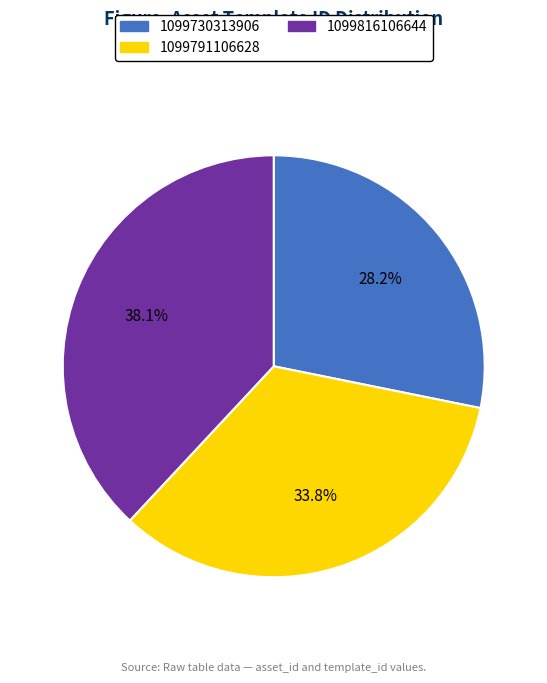

What percentage do 1099816106644 and 1099791106628 together represent?

71.8%